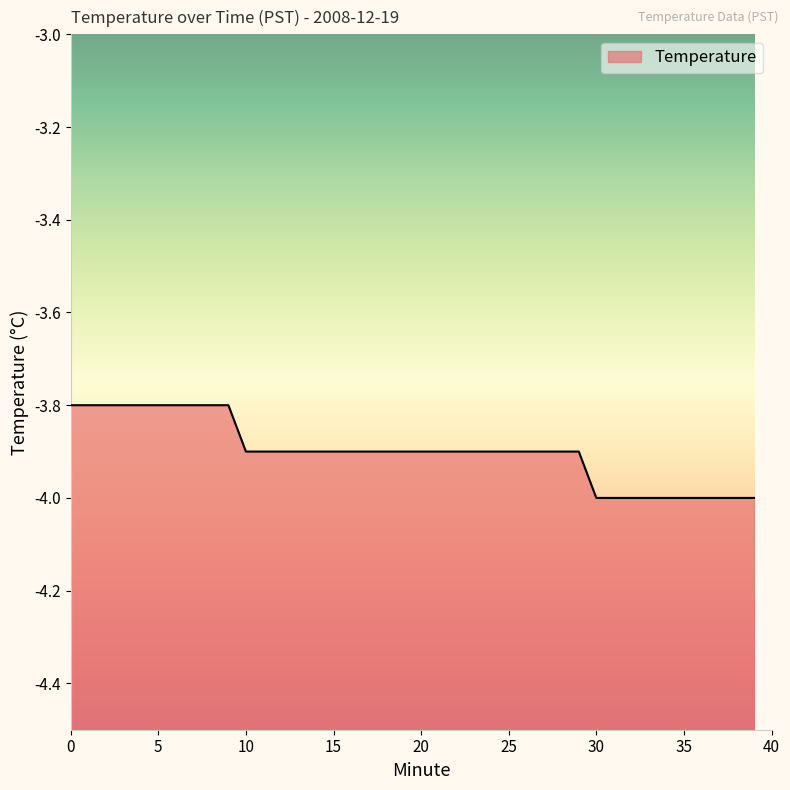

What is the difference between the values at 30 and 13?

0.1